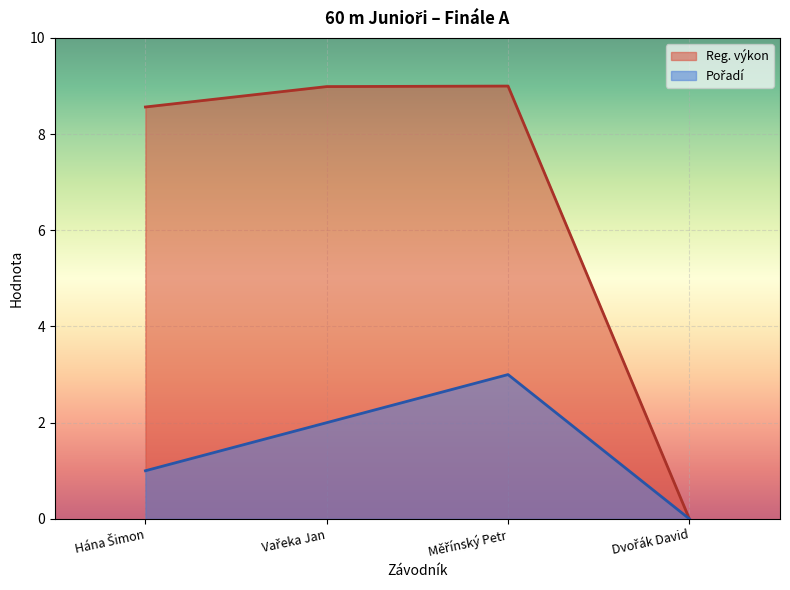

Which series has the largest range (max minus min)?

Reg. výkon